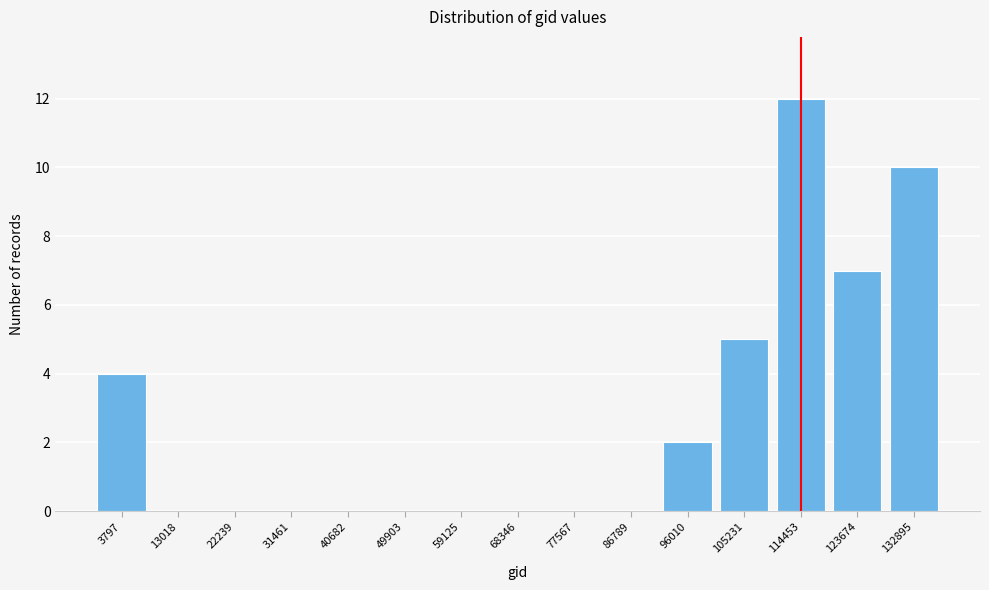

Reading right to left, extract all data points from this chart.

132895=10	123674=7	114453=12	105231=5	96010=2	86789=0	77567=0	68346=0	59125=0	49903=0	40682=0	31461=0	22239=0	13018=0	3797=4